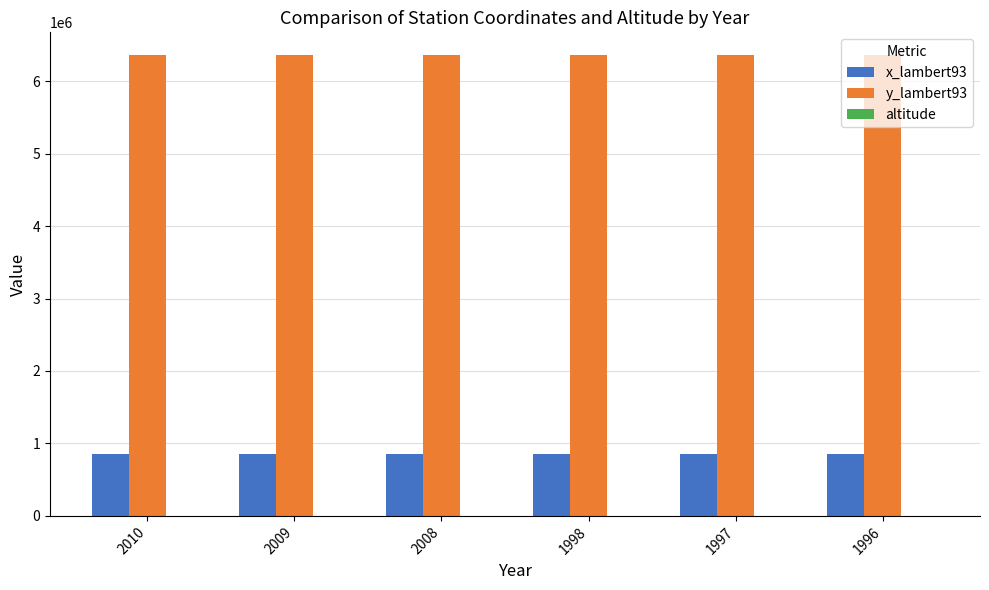

What is the greatest value displayed?

6356108